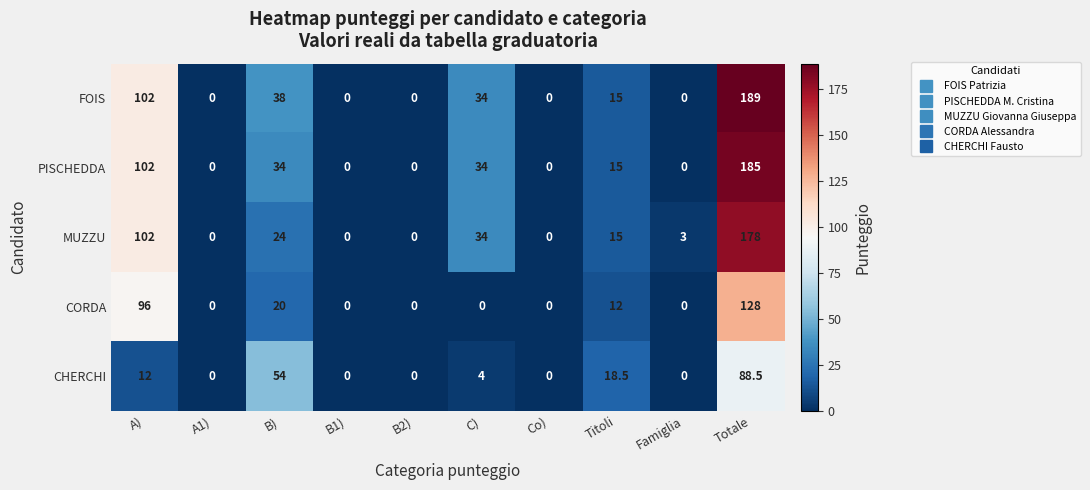

What is the average value of the MUZZU series?

35.6